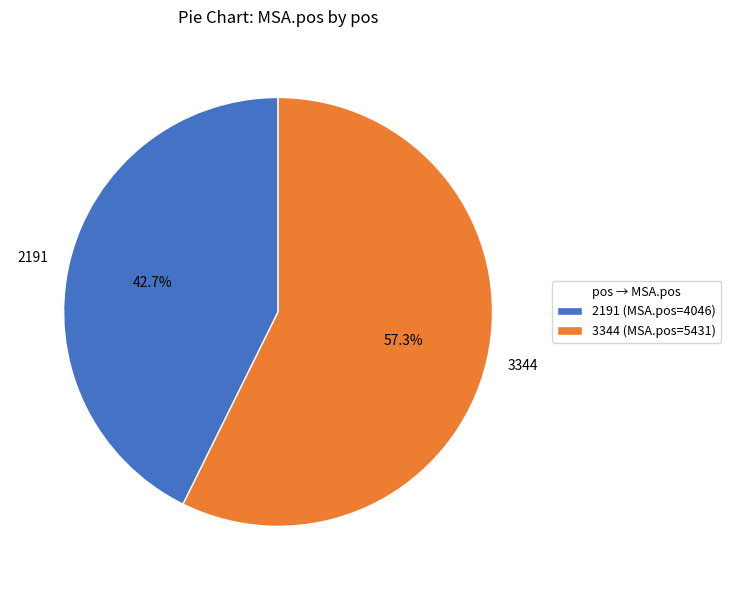

To the nearest percent, what is the combined percentage of 3344 and 2191?

100%